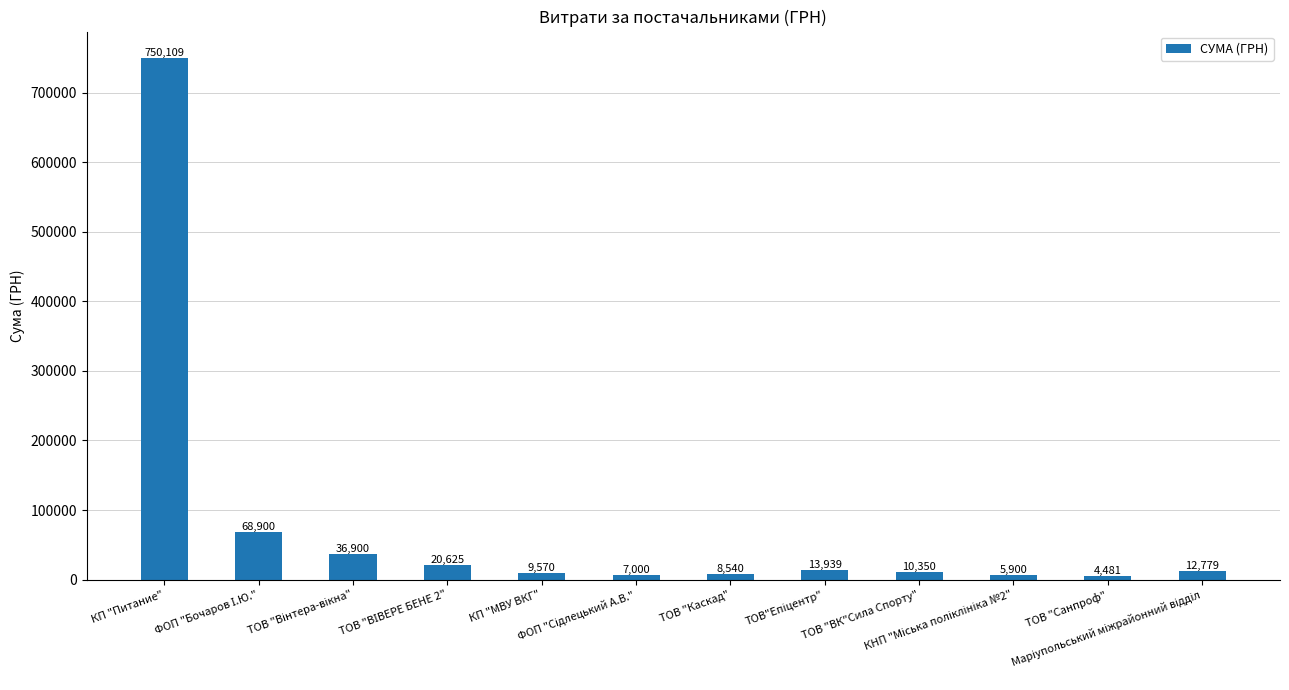

What is the value of the 1st bar from the left?

750109.4